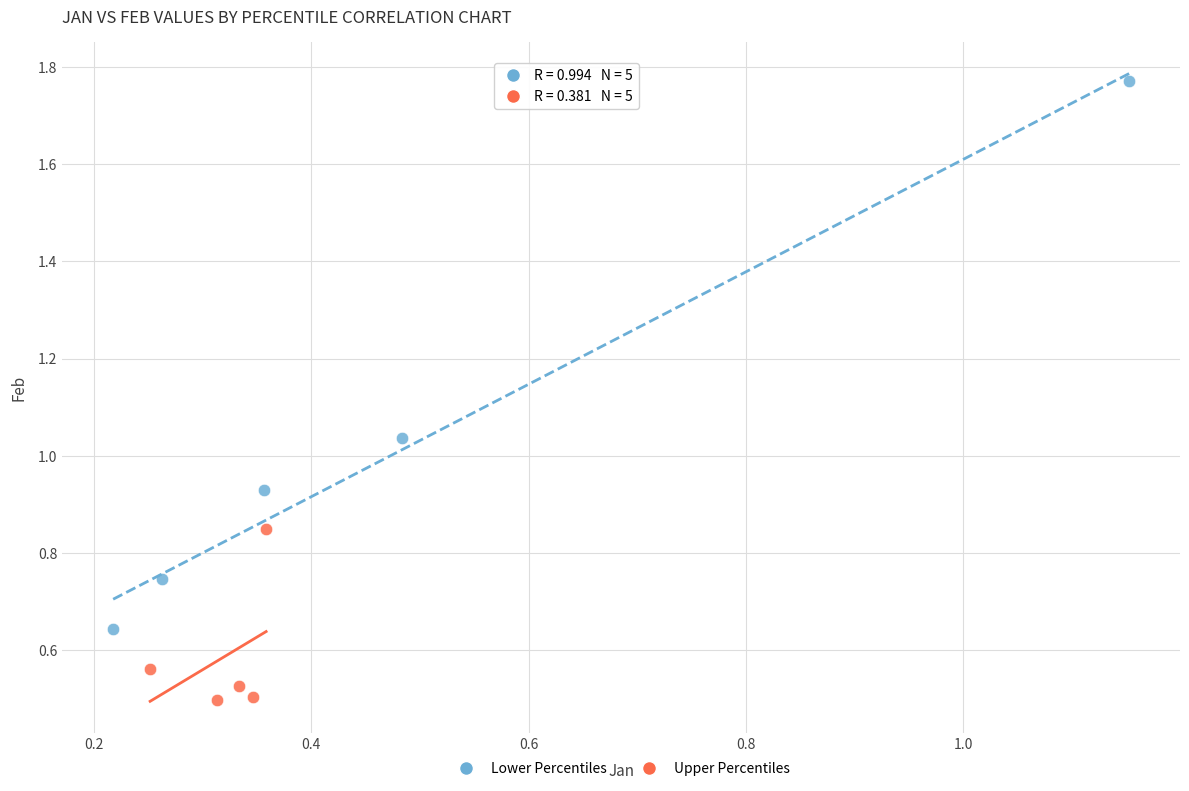

Which series has the widest spread of Y values?

Lower Percentiles